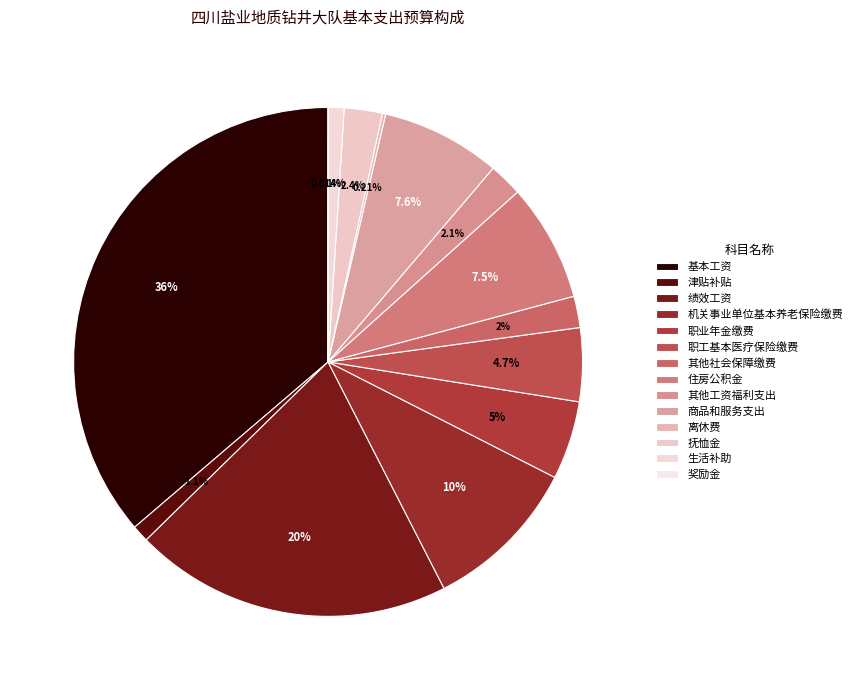

Which slice is the smallest?

奖励金